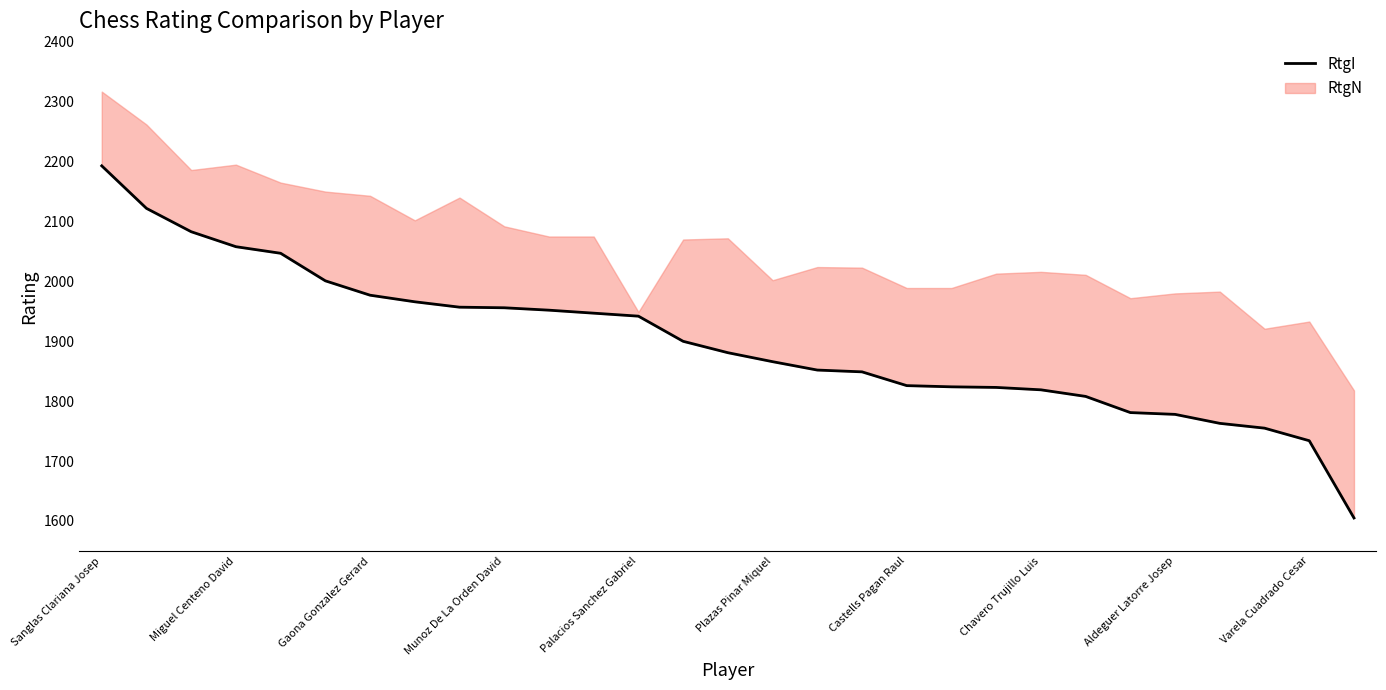

Rank the categories by value from highest to lowest.

Sanglas Clariana Josep, Miguel Centeno David, Gaona Gonzalez Gerard, Munoz De La Orden David, Palacios Sanchez Gabriel, Plazas Pinar Miquel, Castells Pagan Raul, Chavero Trujillo Luis, Aldeguer Latorre Josep, Varela Cuadrado Cesar, 10, 11, 12, 13, 14, 15, 16, 17, 18, 19, 20, 21, 22, 23, 24, 25, 26, 27, 28